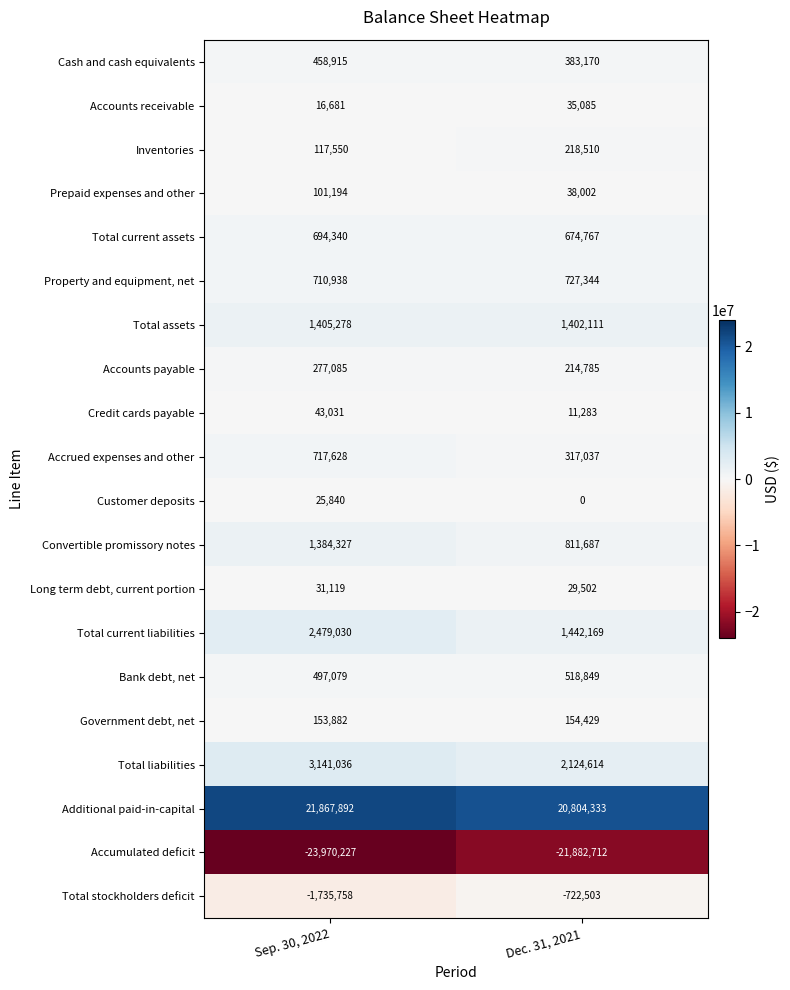

List the series in order of their peak value, lowest first.

Accumulated deficit, Total stockholders deficit, Customer deposits, Long term debt, current portion, Accounts receivable, Credit cards payable, Prepaid expenses and other, Government debt, net, Inventories, Accounts payable, Cash and cash equivalents, Bank debt, net, Total current assets, Accrued expenses and other, Property and equipment, net, Convertible promissory notes, Total assets, Total current liabilities, Total liabilities, Additional paid-in-capital